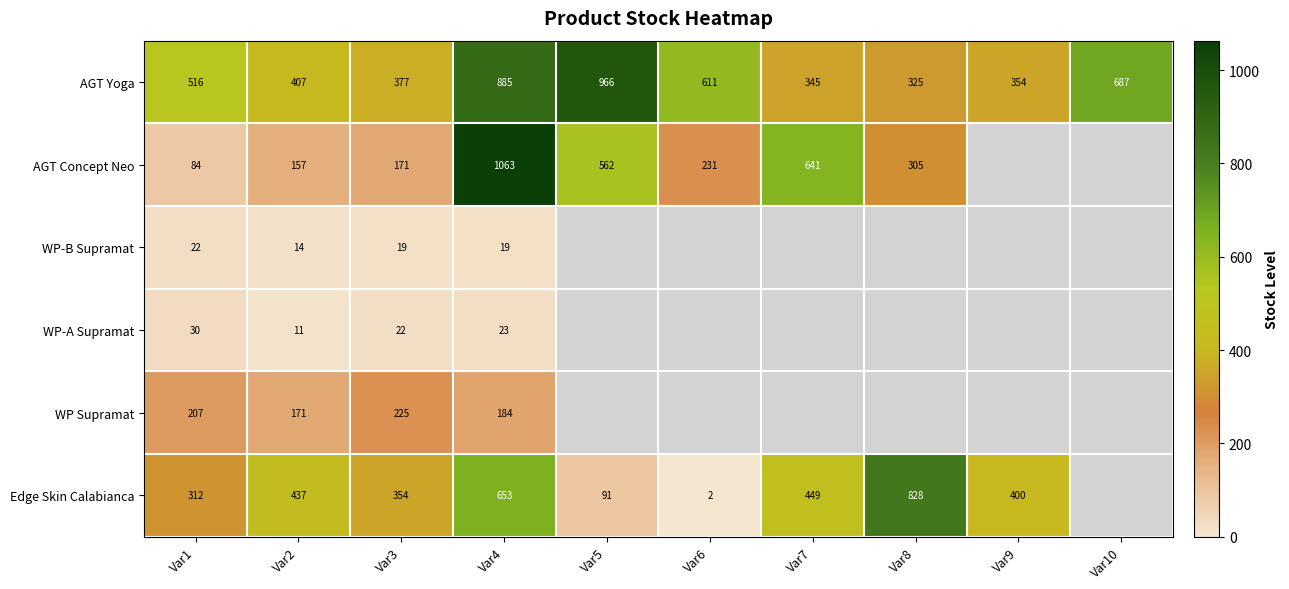

Where is AGT Yoga nearest to the value 645?

Var6